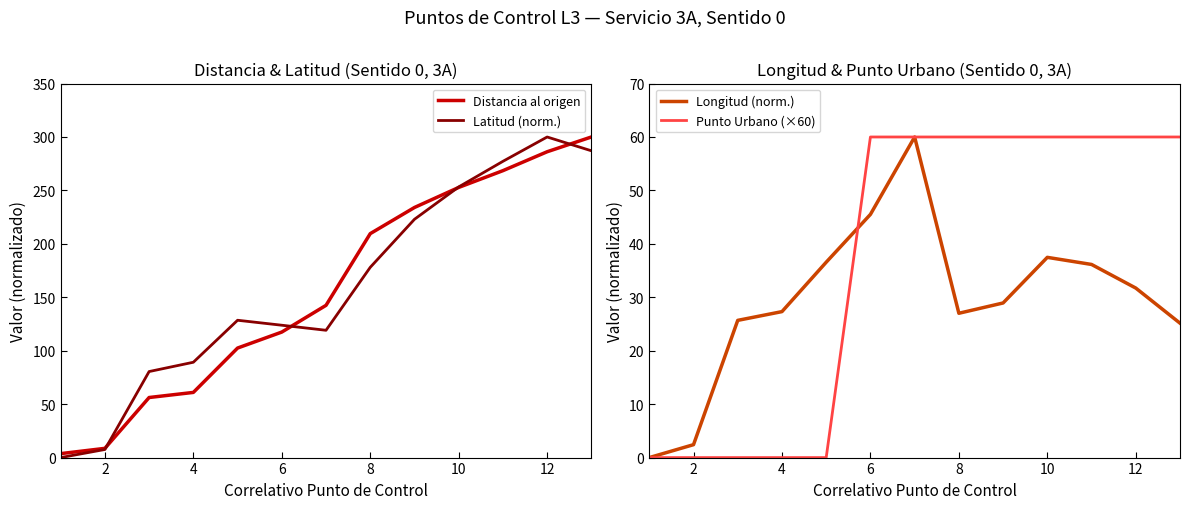

The Distancia al origen series shows 377.6 at 12. True or false?

False